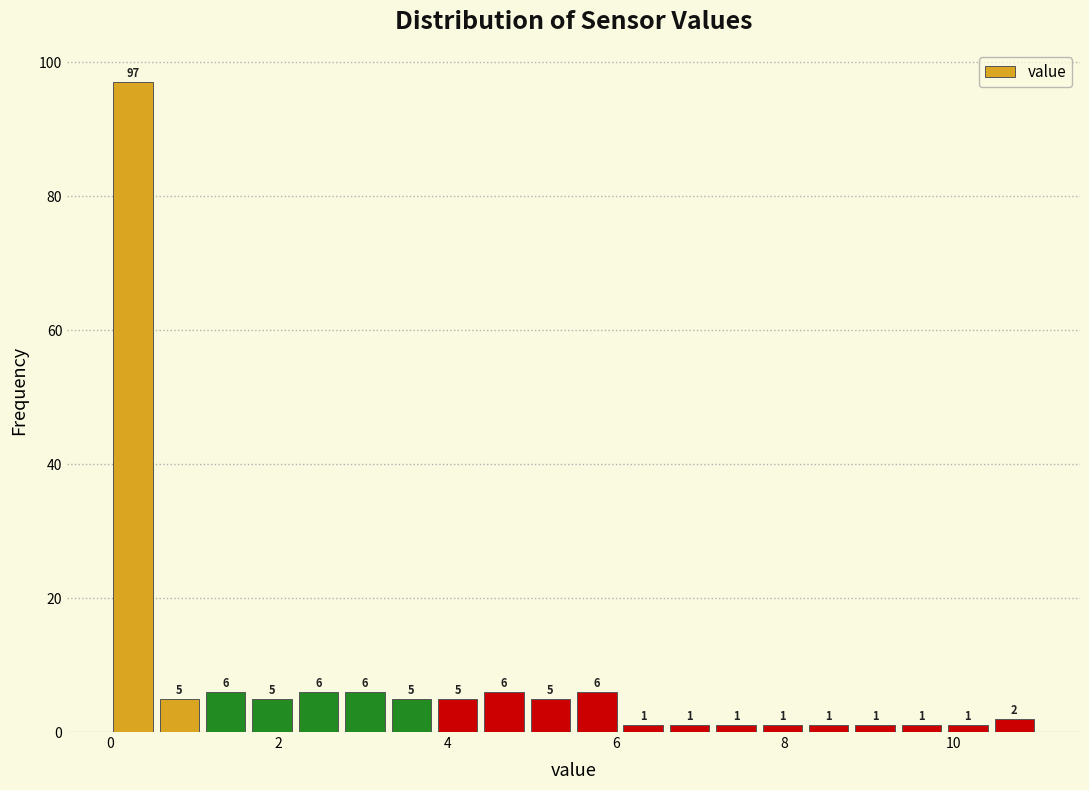

Read against the x-axis, roughly where is the centre of the tallest bar?

0.2